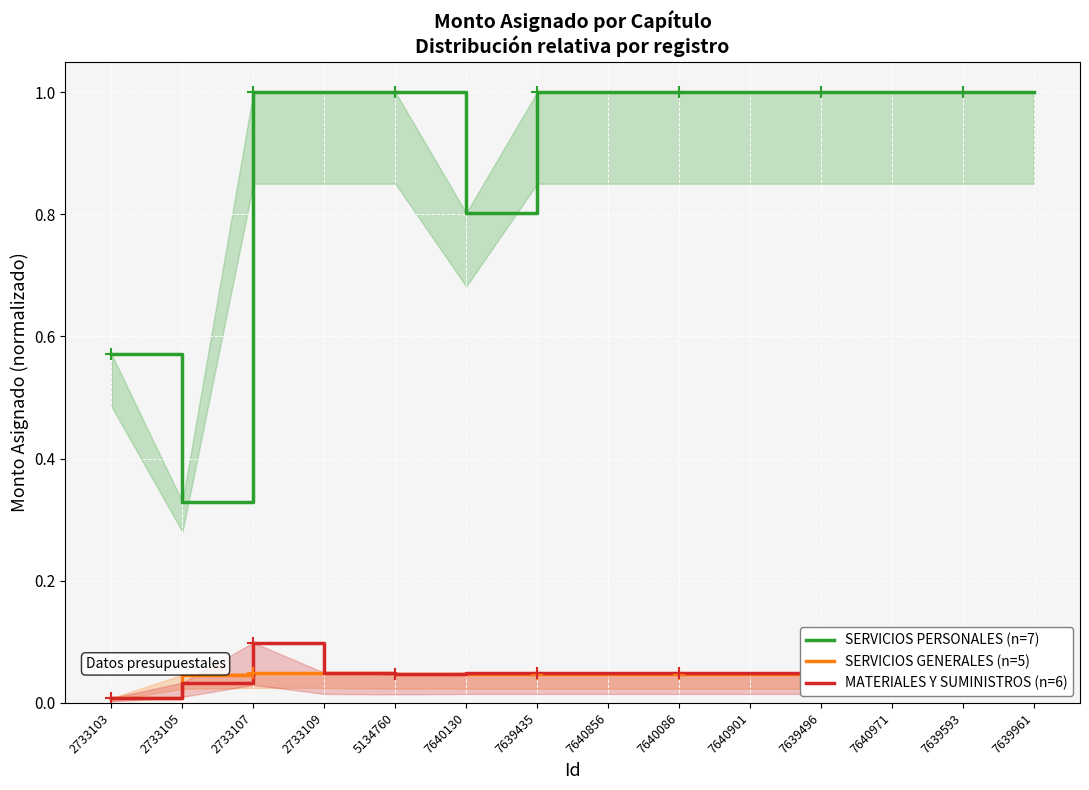

How many interior local valleys does the SERVICIOS PERSONALES (n=7) series have?

2